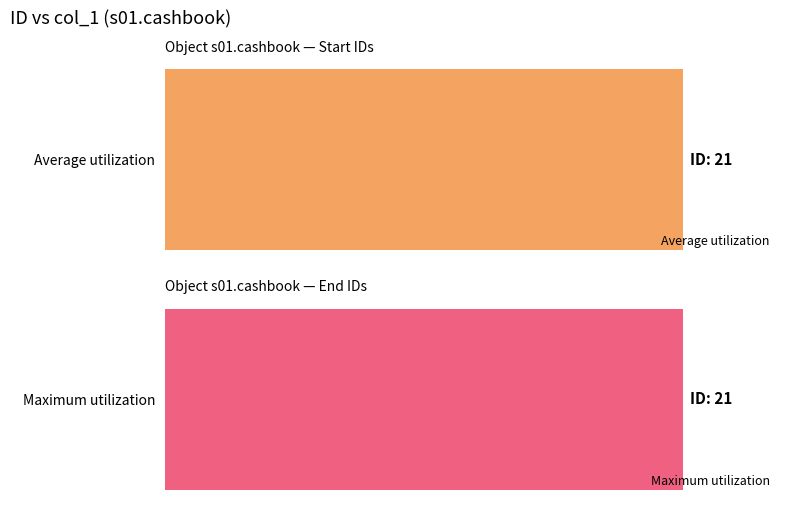

The value of Average utilization at 8 is 4. True or false?

False